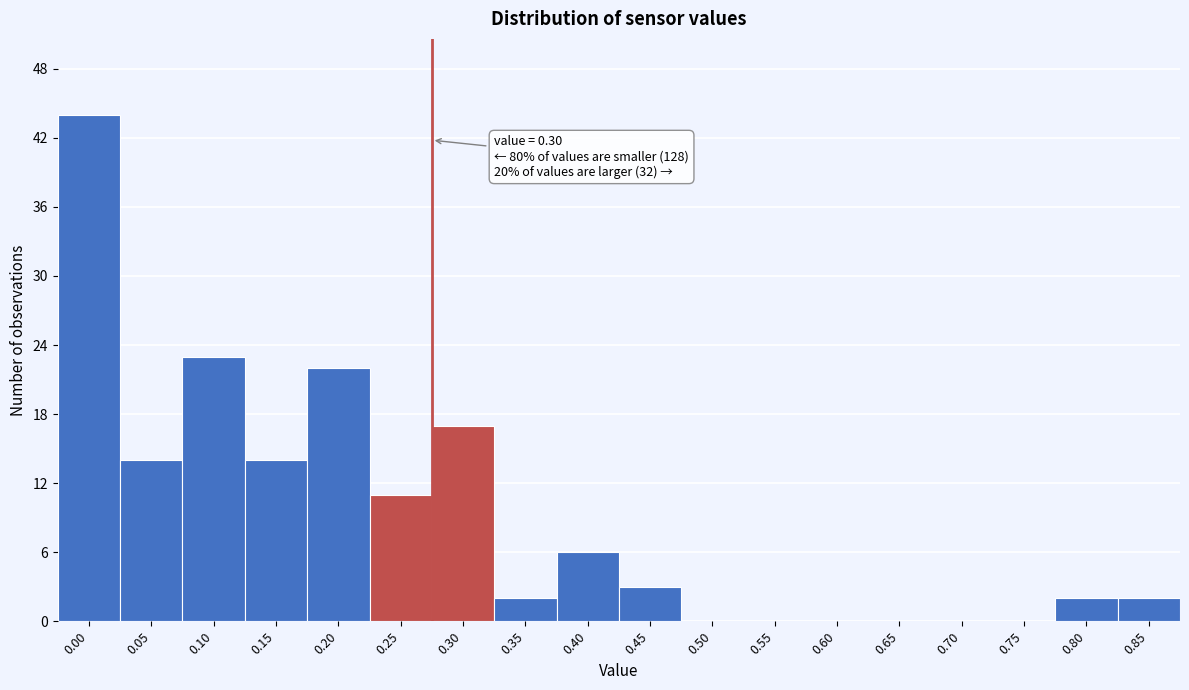

Reading left to right, extract all data points from this chart.

0.00=44	0.05=14	0.10=23	0.15=14	0.20=22	0.25=11	0.30=17	0.35=2	0.40=6	0.45=3	0.50=0	0.55=0	0.60=0	0.65=0	0.70=0	0.75=0	0.80=2	0.85=2